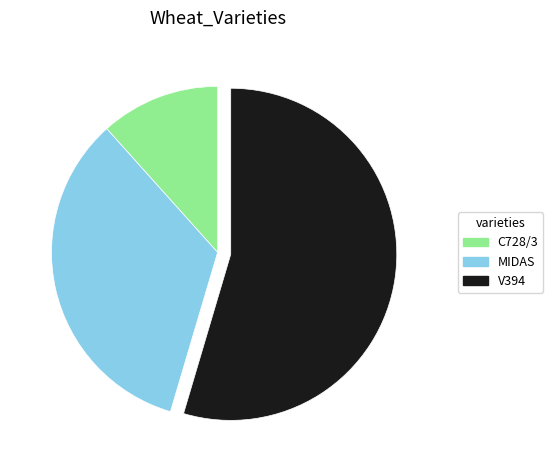

Between MIDAS and V394, which is larger?

V394